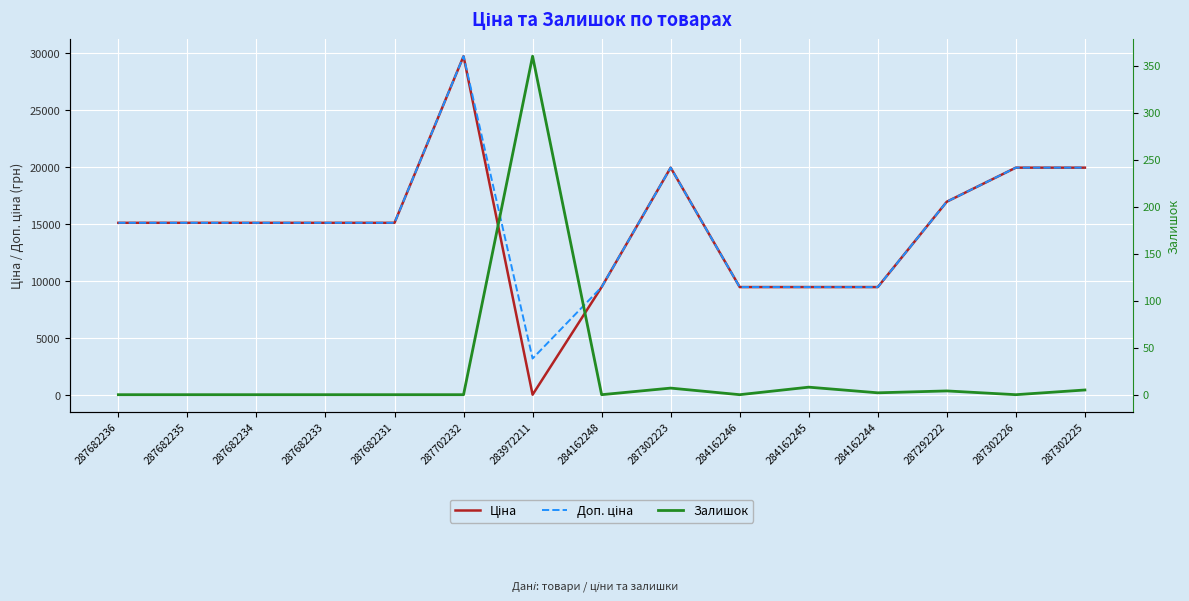

Which series has the largest range (max minus min)?

Ціна